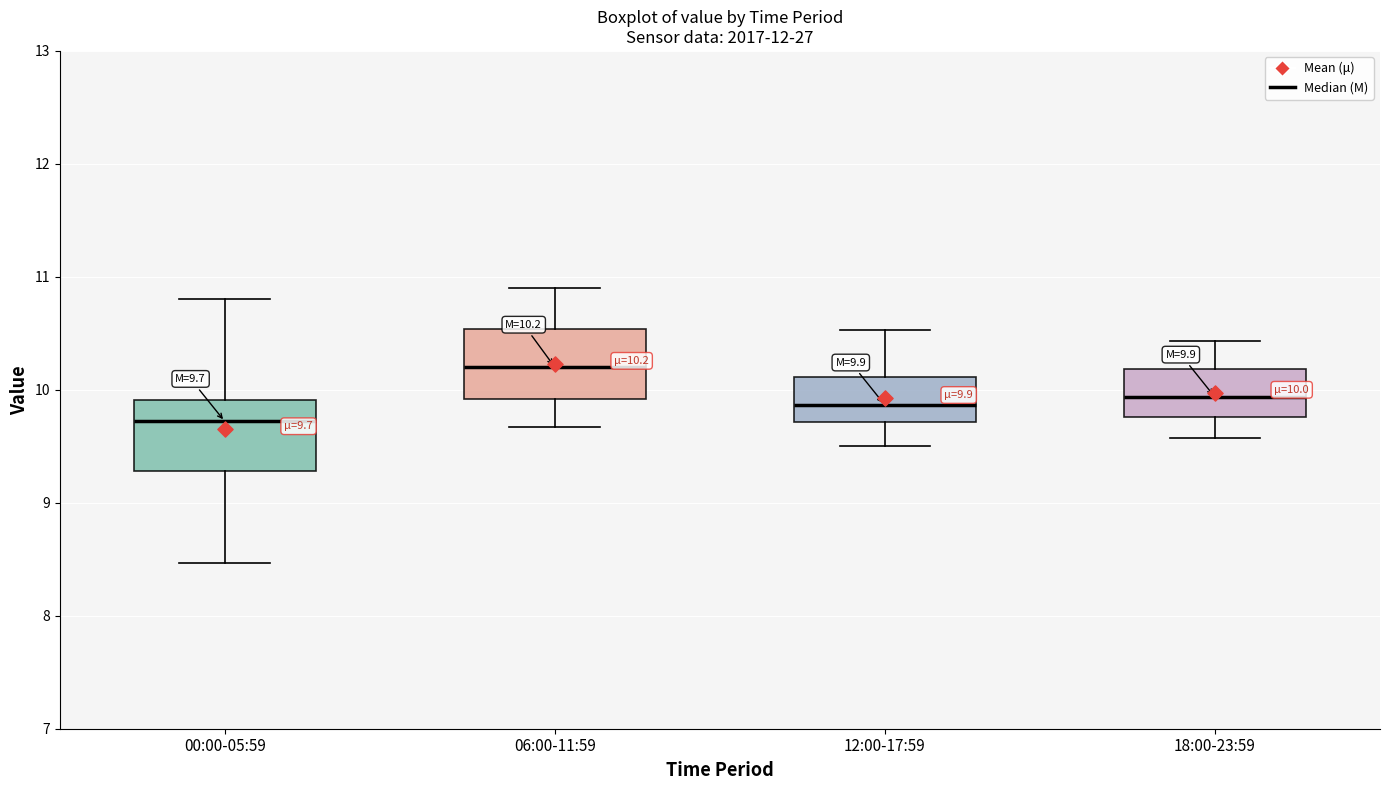

Which box's median line is the highest?

06:00-11:59